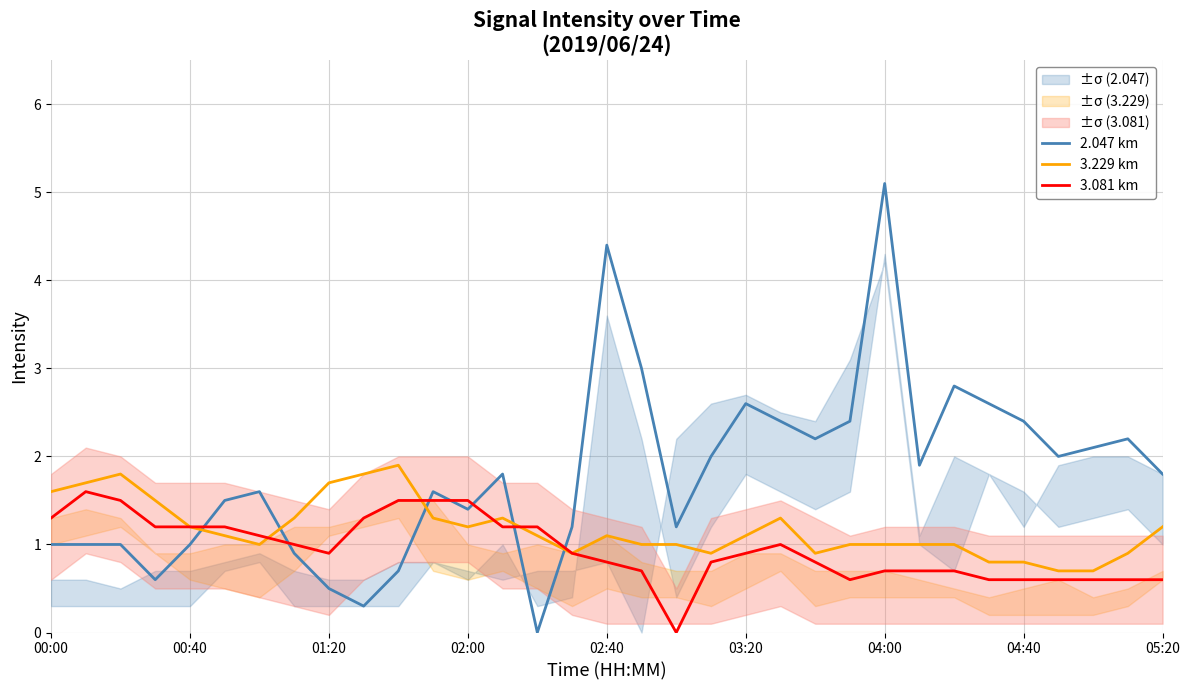

What is the value of the 2.047 km point at the 6th from the left?

1.5